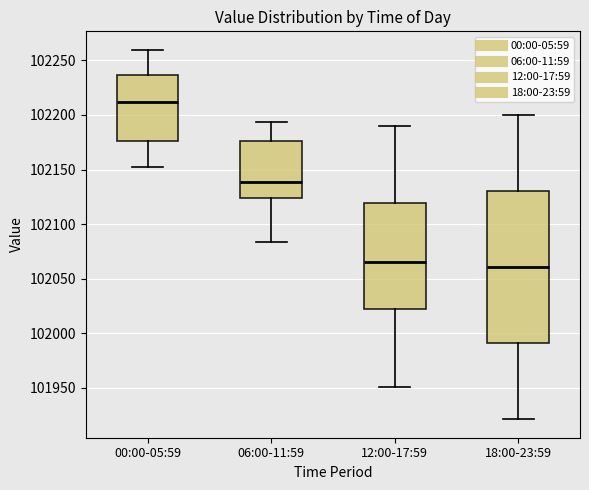

Which box's median line is the highest?

00:00-05:59